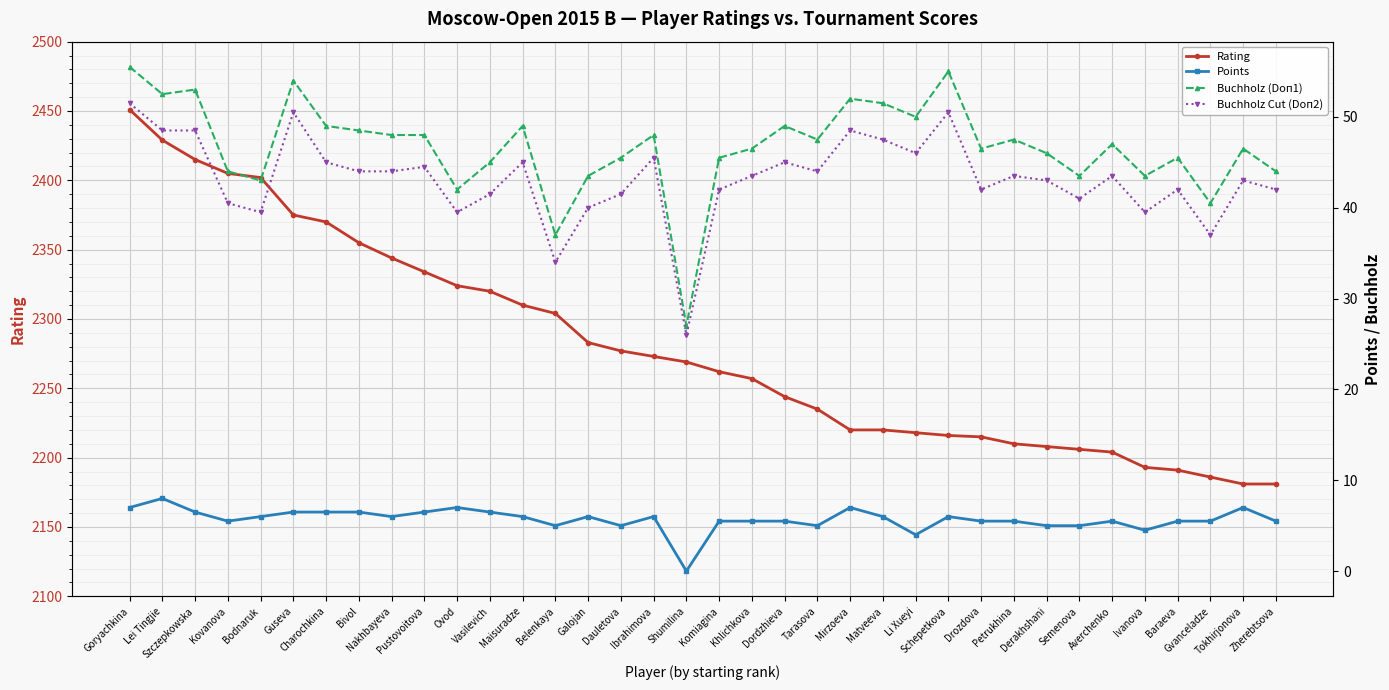

What is the label of the 2nd point from the left?

Lei Tingjie